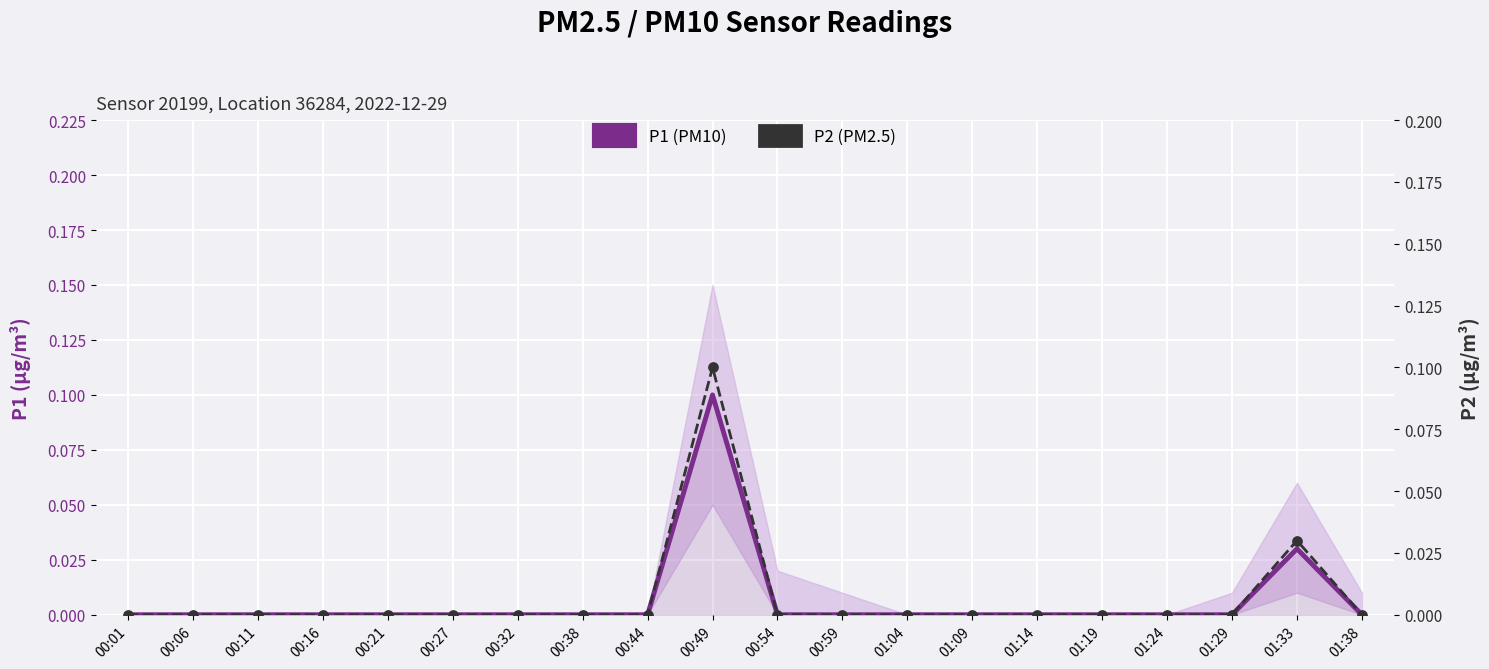

Which series reaches the maximum Y coordinate?

P1